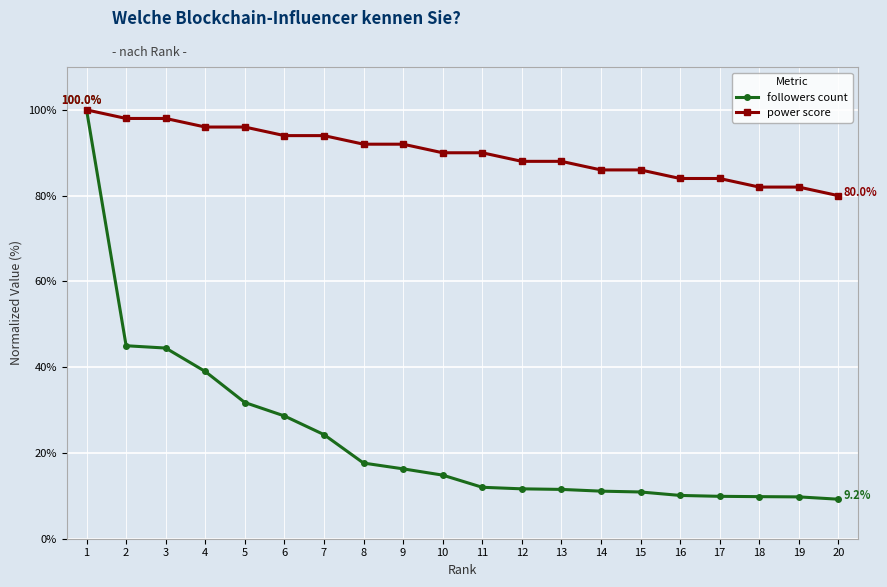

What is the smallest value displayed?

9.2